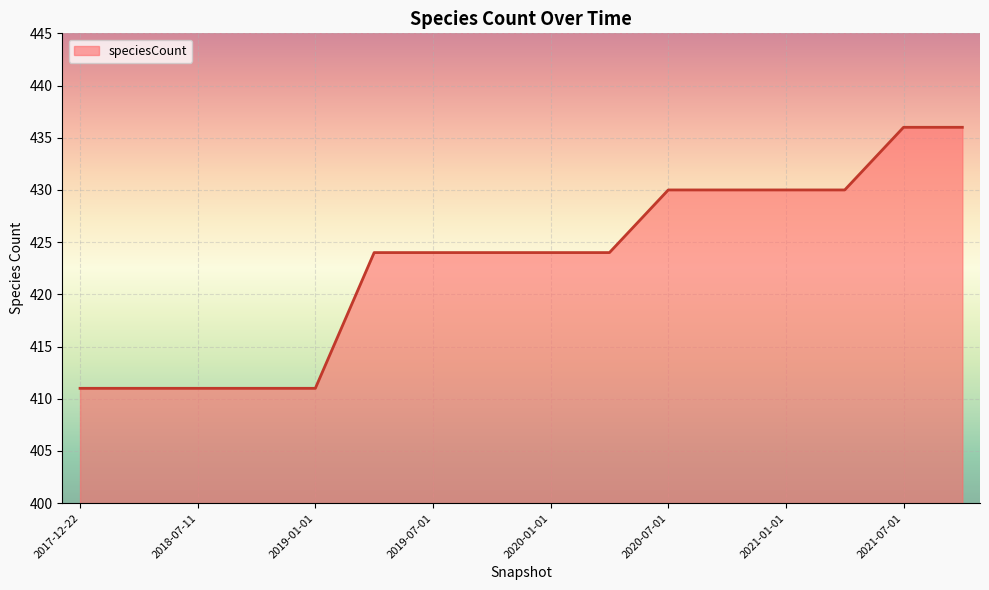

What is the smallest value displayed?

411